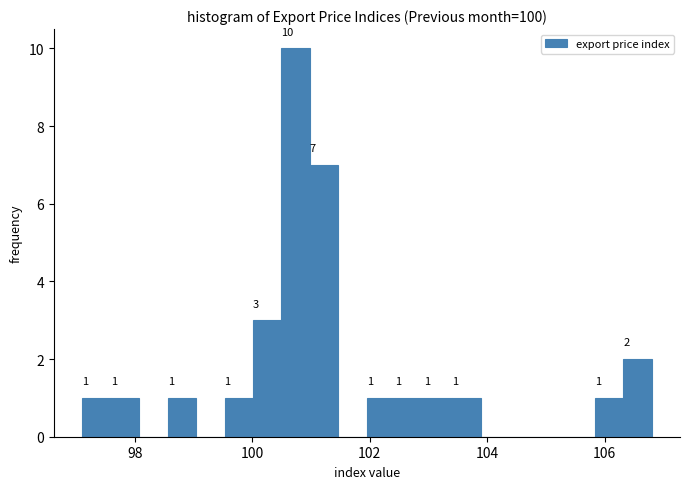

Read against the x-axis, roughly where is the centre of the tallest bar?

100.8